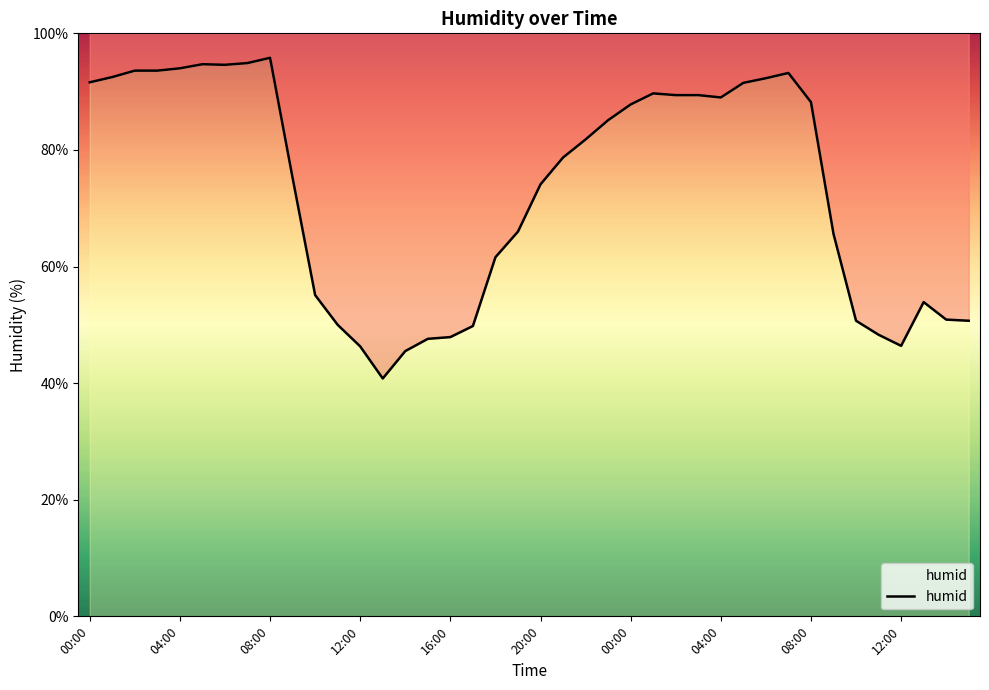

At which category does the data reach its first local valley?

06:00